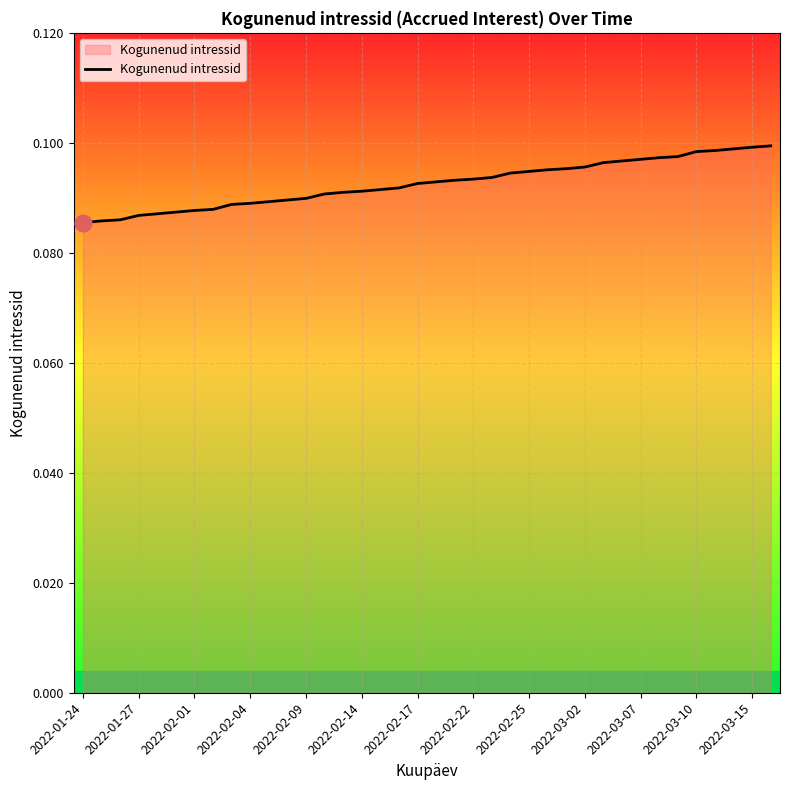

Does the chart display data point markers on the line(s)?

No